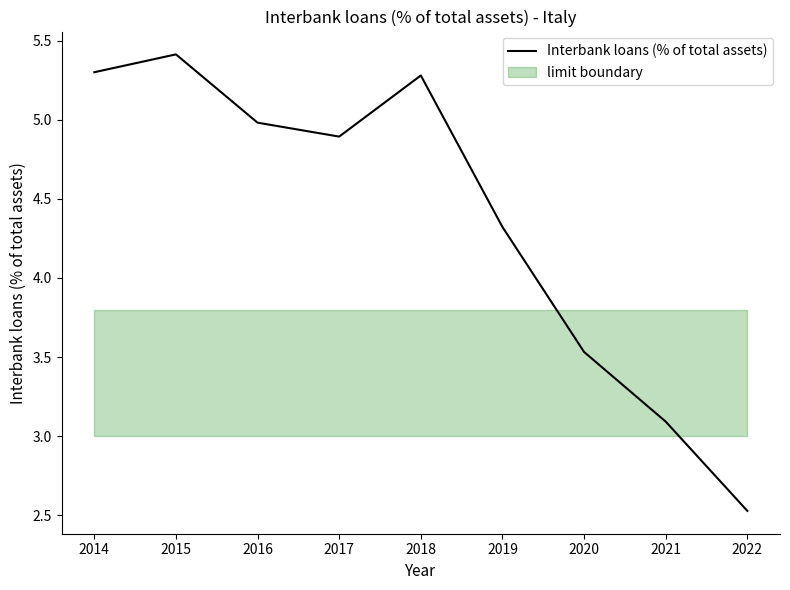

True or false: the data shows 6.7 at 2019.

False